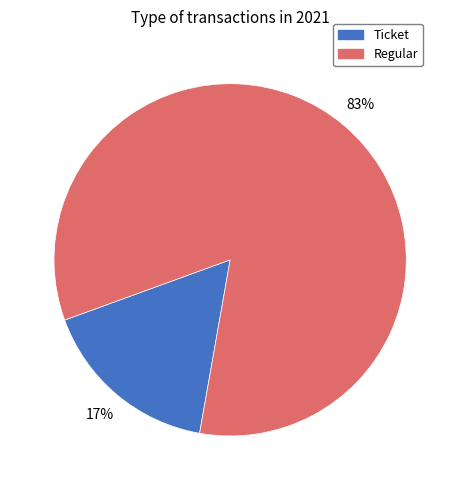

The Ticket slice represents 27% of the pie. True or false?

False